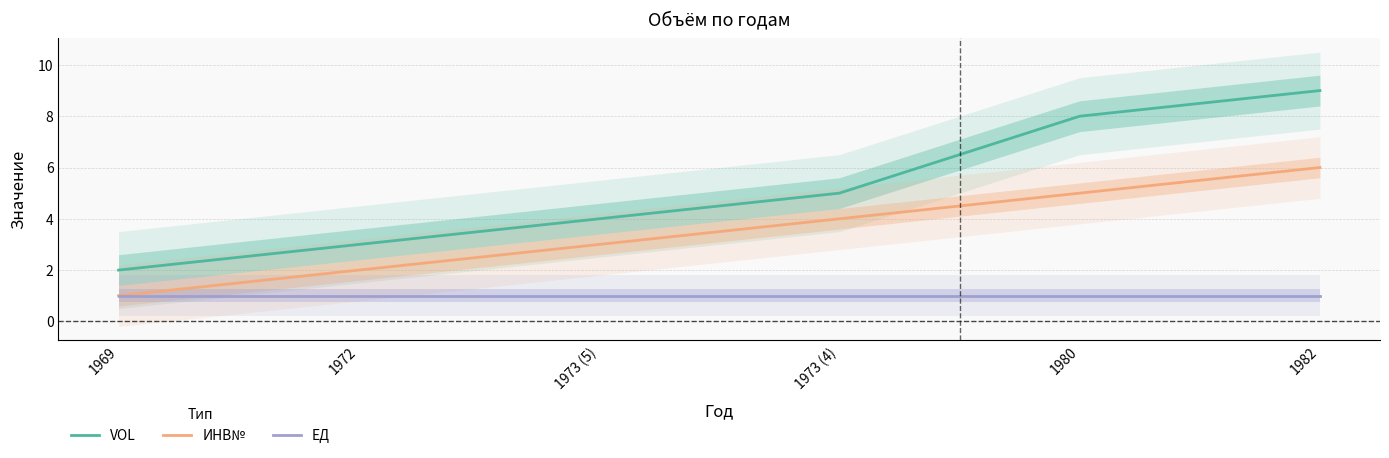

Reading left to right, extract all data points from this chart.

VOL: 1969=2	1972=3	1973 (5)=4	1973 (4)=5	1980=8	1982=9
ИНВ№: 1969=1	1972=2	1973 (5)=3	1973 (4)=4	1980=5	1982=6
ЕД: 1969=1	1972=1	1973 (5)=1	1973 (4)=1	1980=1	1982=1